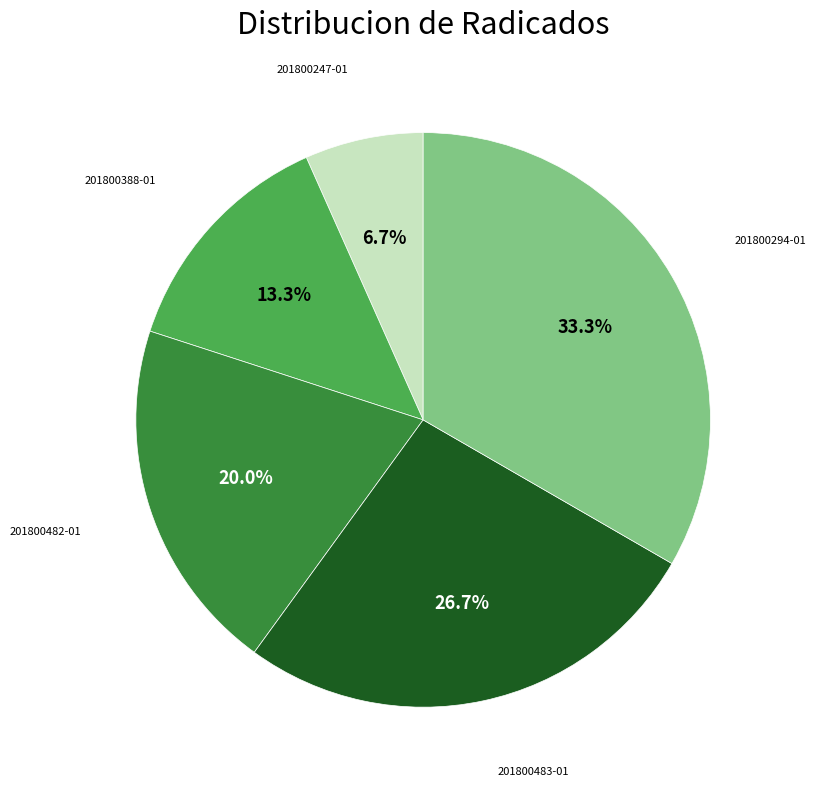

Is there a majority slice in this chart?

No